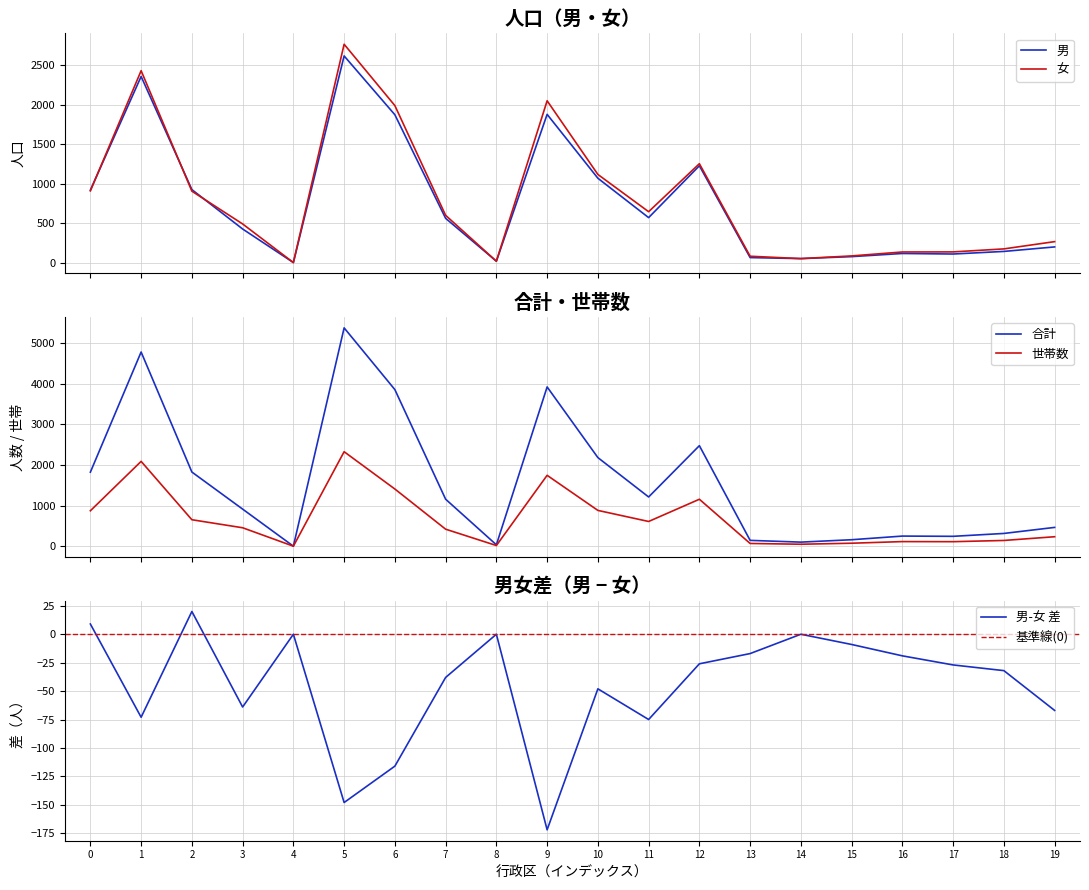

How many positive values does the 合計 series have?

19